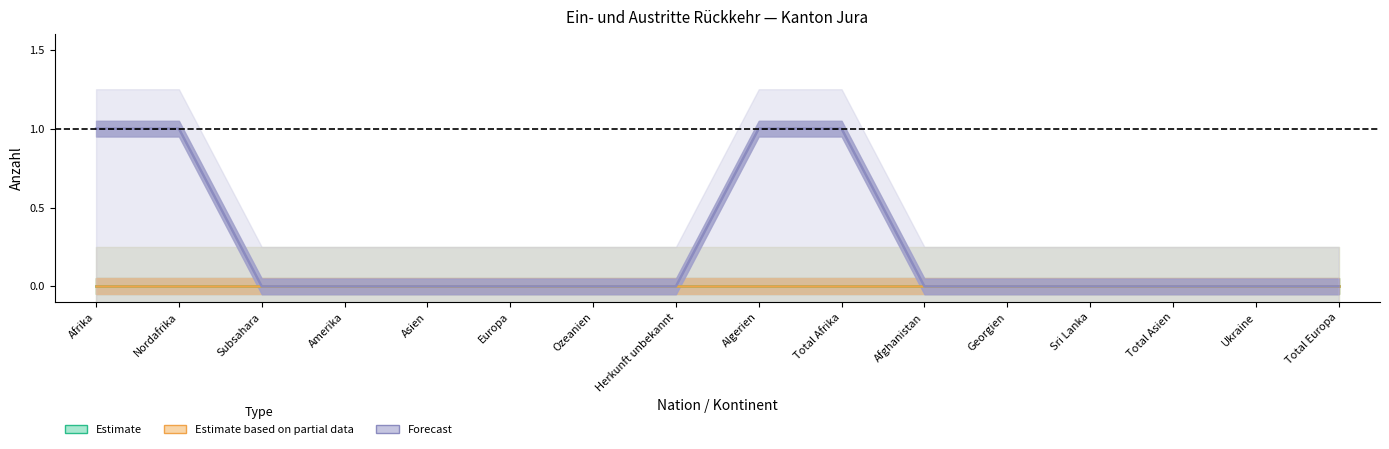

How many data points in Beginn Ausreiseorganisation are above 0?

4